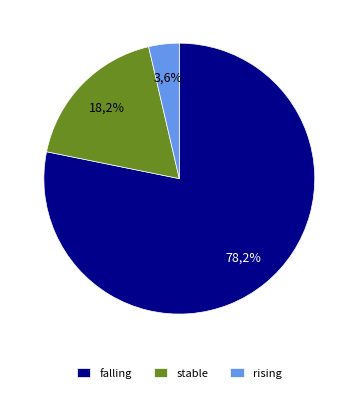

The stable slice represents 9% of the pie. True or false?

False